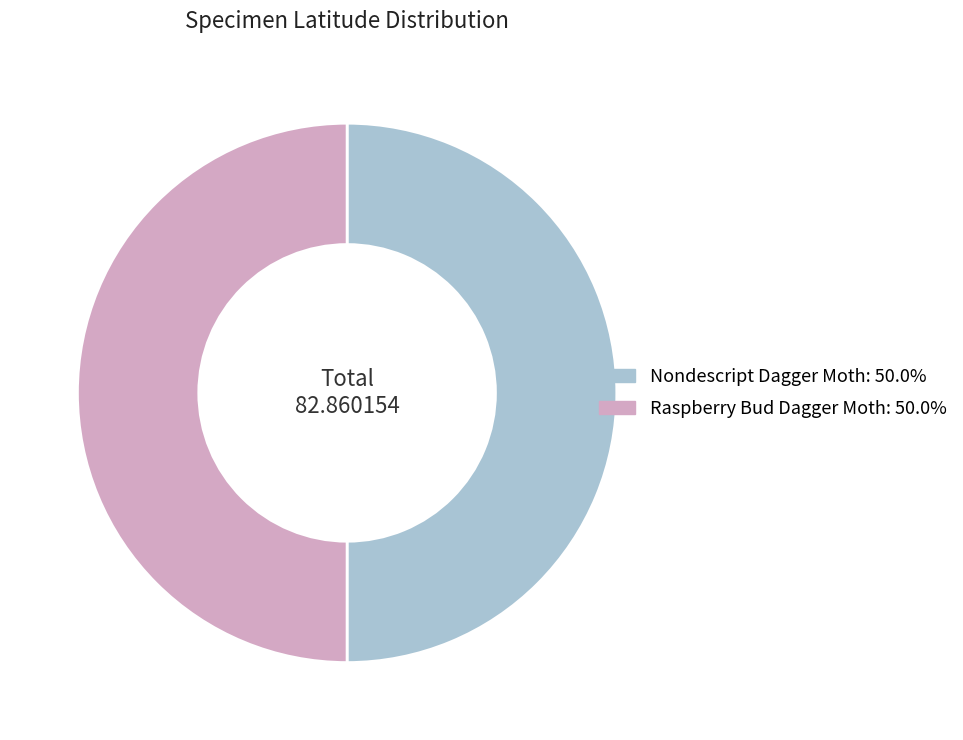

Do Raspberry Bud Dagger Moth: 50.0% and Nondescript Dagger Moth: 50.0% together represent more than half of the pie?

Yes